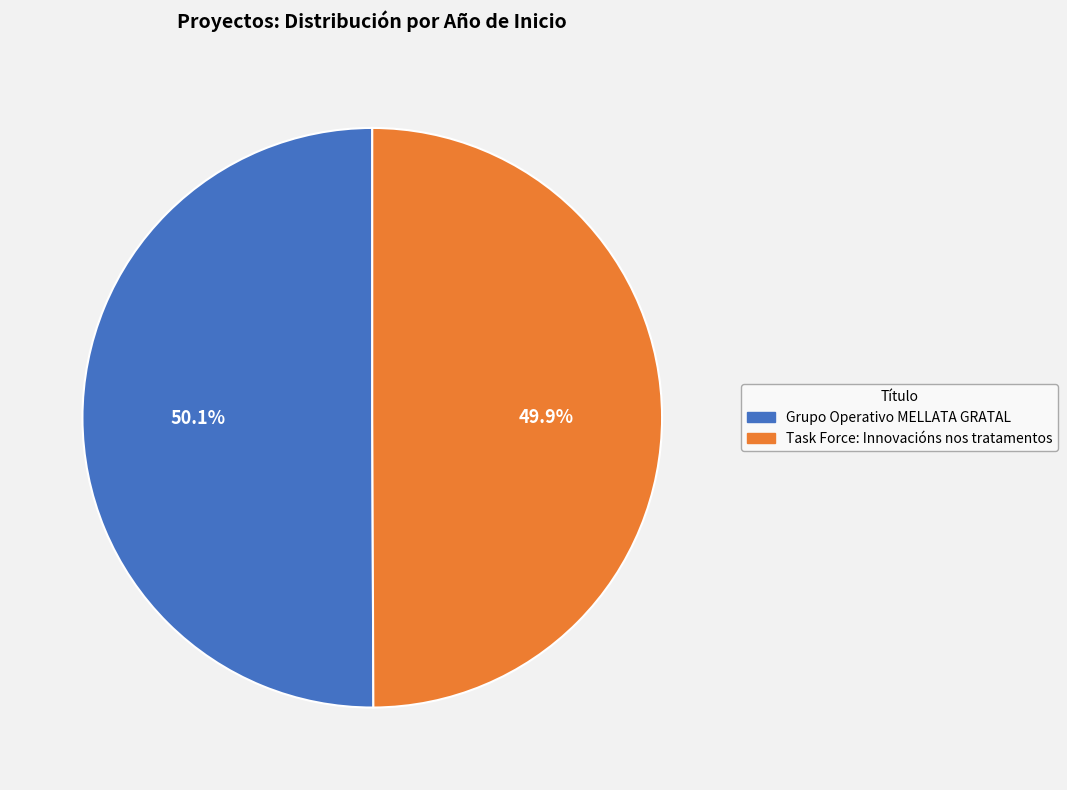

Does any single category account for the majority?

Yes